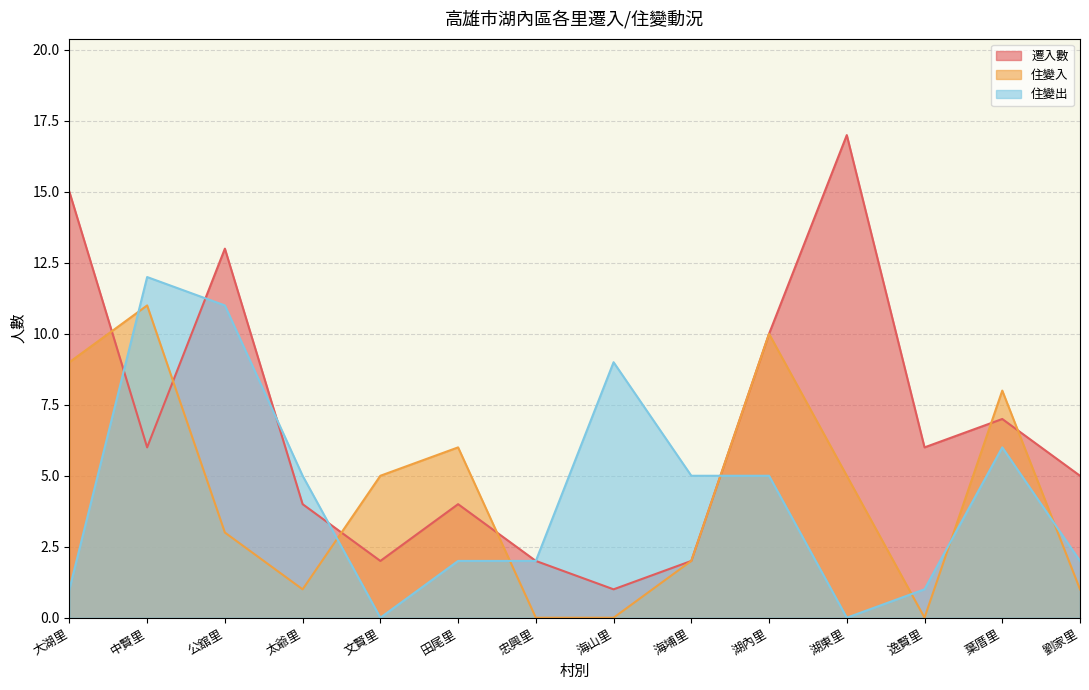

Where does the 住變出 series first go above 5?

中賢里